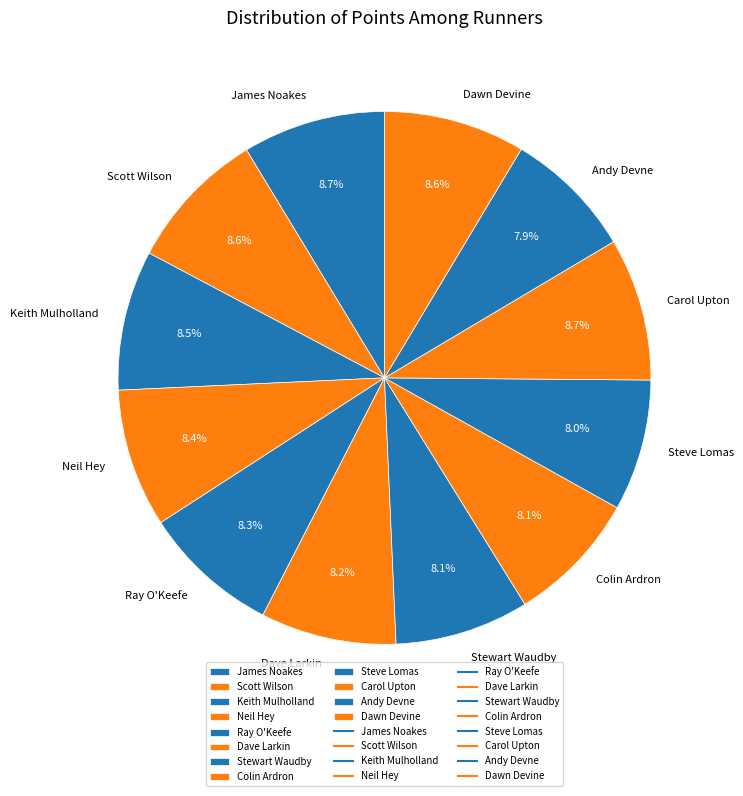

What percentage do Dave Larkin and Keith Mulholland together represent?

16.7%